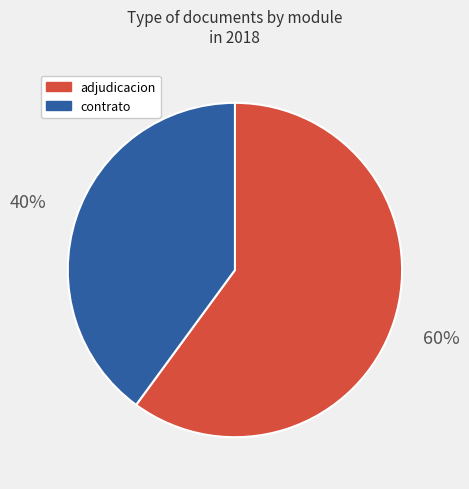

To the nearest percent, what is the difference between the largest and smallest slice percentages?

20%